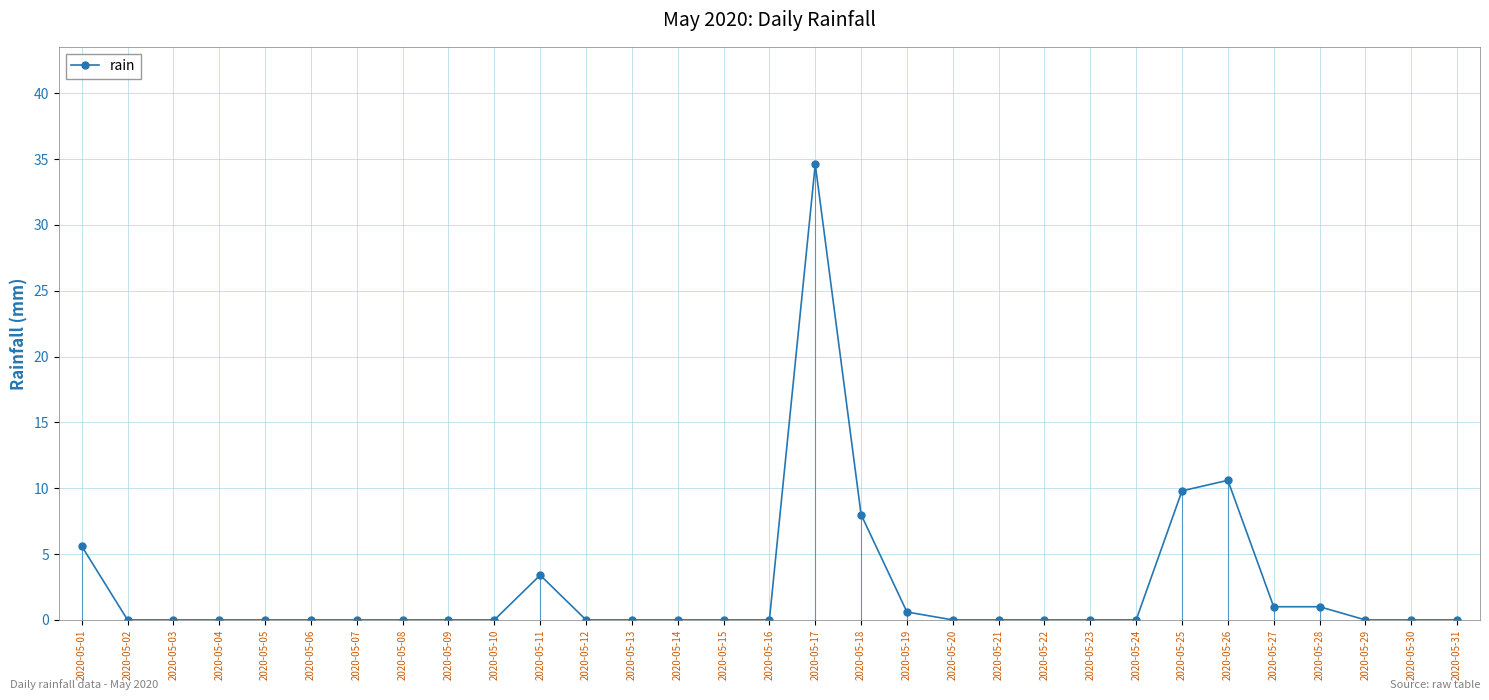

Reading right to left, extract all data points from this chart.

0.0	0.0	0.0	1.0	1.0	10.6	9.8	0.0	0.0	0.0	0.0	0.0	0.6	8.0	34.6	0.0	0.0	0.0	0.0	0.0	3.4	0.0	0.0	0.0	0.0	0.0	0.0	0.0	0.0	0.0	5.6